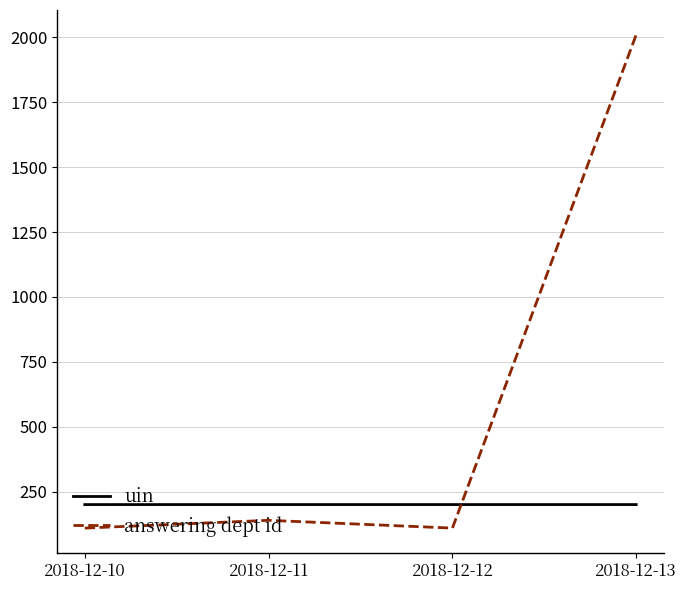

Between 2018-12-10 and 2018-12-13, which series saw the biggest shift?

answering dept id